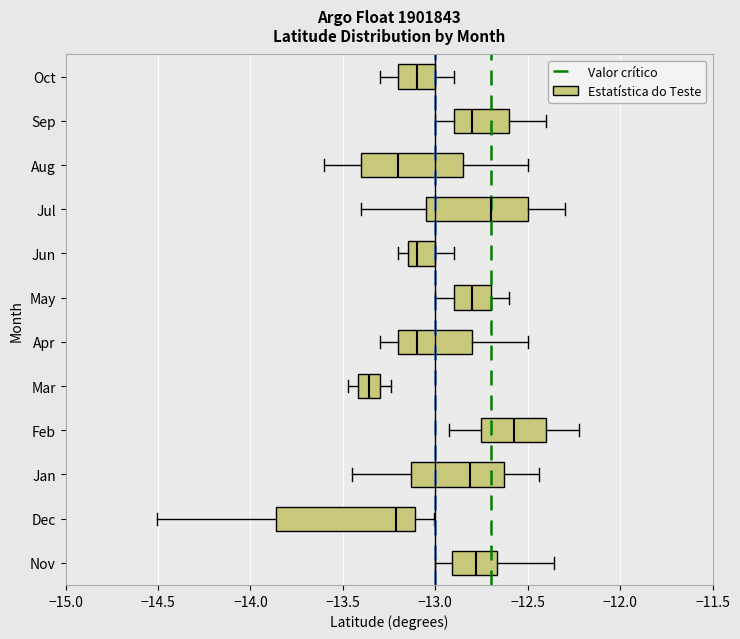

Reading bottom to top, transcribe this box plot: for each box, give where its median line is, the range the box spans, and where its two whiskers end, as read against the x-axis. The values are not printed on the chart, so give them approximately, as read against the axis.

Nov: median -12.80, box -12.90 to -12.65, whiskers -13.00 to -12.35
Dec: median -13.20, box -13.85 to -13.10, whiskers -14.50 to -13.00
Jan: median -12.80, box -13.15 to -12.65, whiskers -13.45 to -12.45
Feb: median -12.60, box -12.75 to -12.40, whiskers -12.95 to -12.20
Mar: median -13.35, box -13.40 to -13.30, whiskers -13.45 to -13.25
Apr: median -13.10, box -13.20 to -12.80, whiskers -13.30 to -12.50
May: median -12.80, box -12.90 to -12.70, whiskers -13.00 to -12.60
Jun: median -13.10, box -13.15 to -13.00, whiskers -13.20 to -12.90
Jul: median -12.70, box -13.05 to -12.50, whiskers -13.40 to -12.30
Aug: median -13.20, box -13.40 to -12.85, whiskers -13.60 to -12.50
Sep: median -12.80, box -12.90 to -12.60, whiskers -13.00 to -12.40
Oct: median -13.10, box -13.20 to -13.00, whiskers -13.30 to -12.90